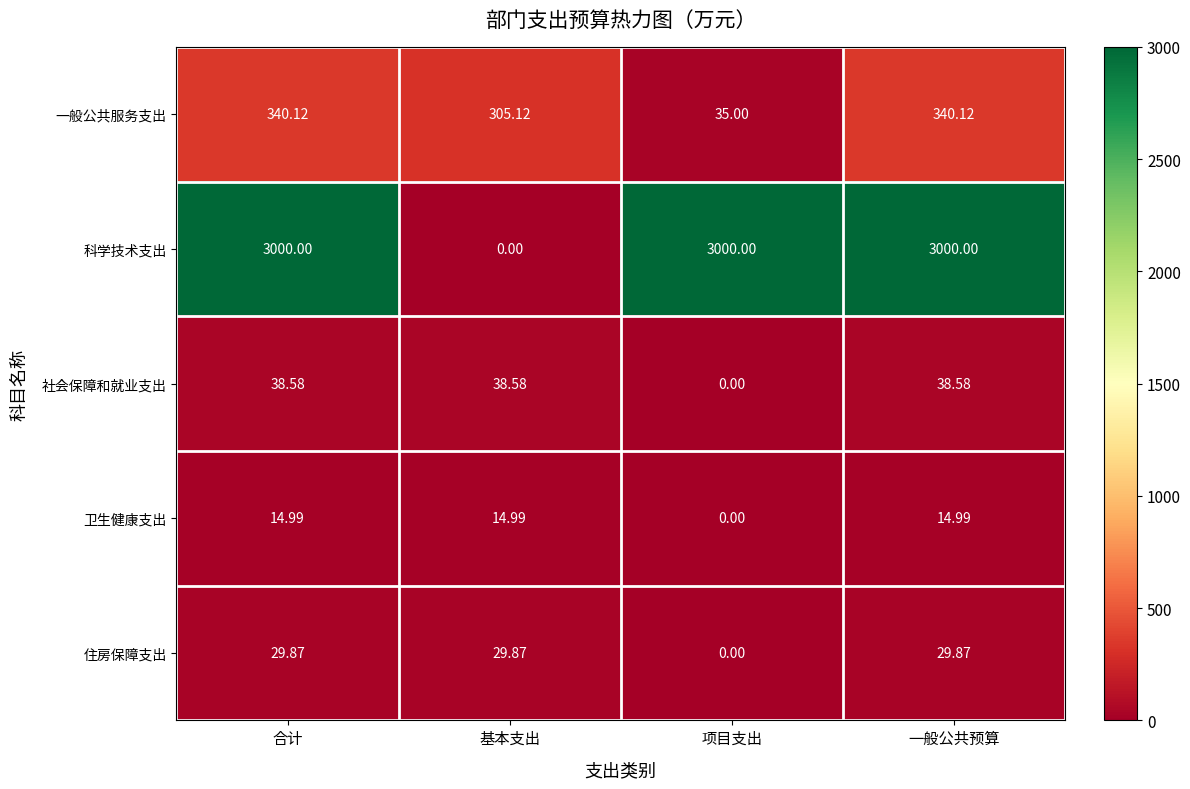

At 基本支出, list the series in order from largest to smallest.

一般公共服务支出, 社会保障和就业支出, 住房保障支出, 卫生健康支出, 科学技术支出